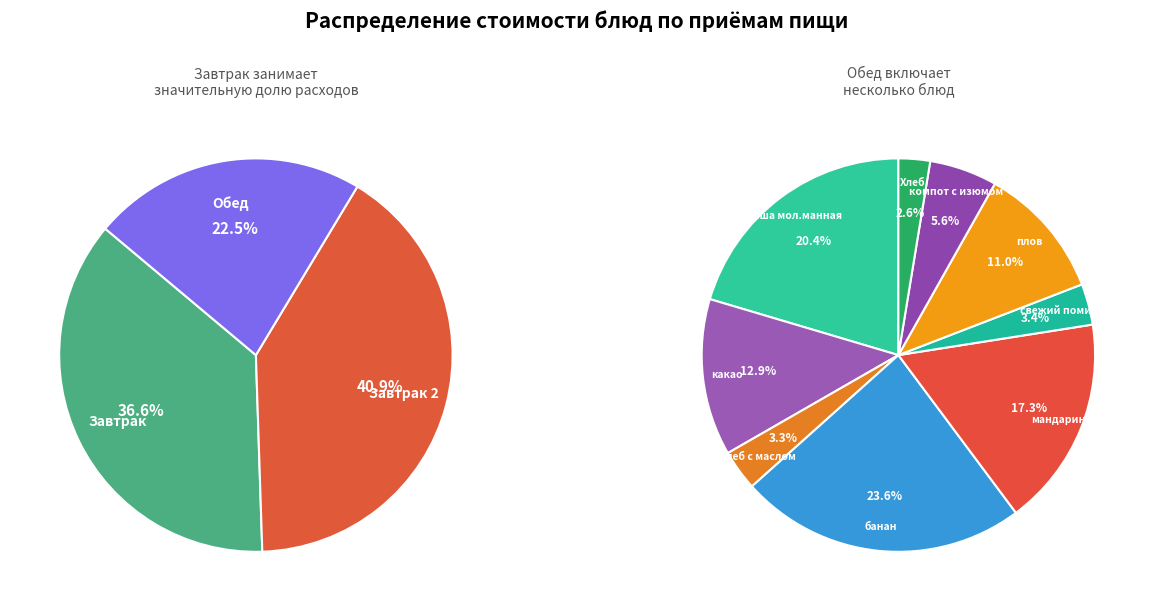

What is the ratio of the value at какао to the value at Хлеб?

5.0